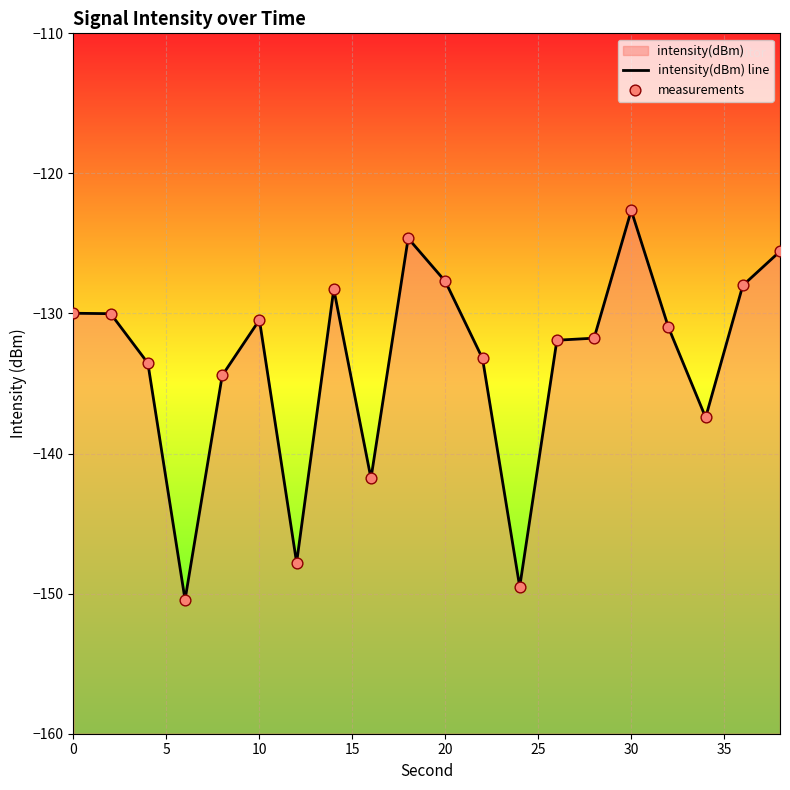

Which series has the largest total across all categories?

intensity(dBm) line